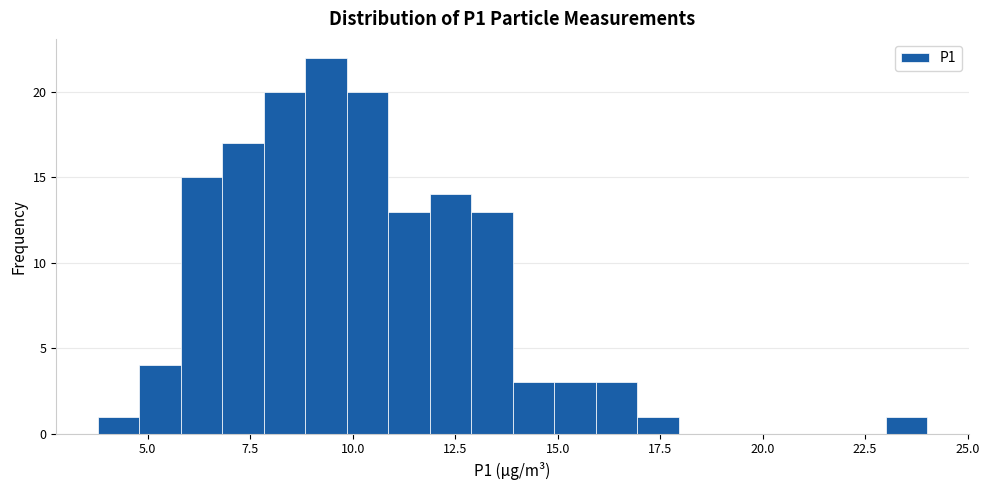

Read against the x-axis, roughly where is the centre of the tallest bar?

9.5